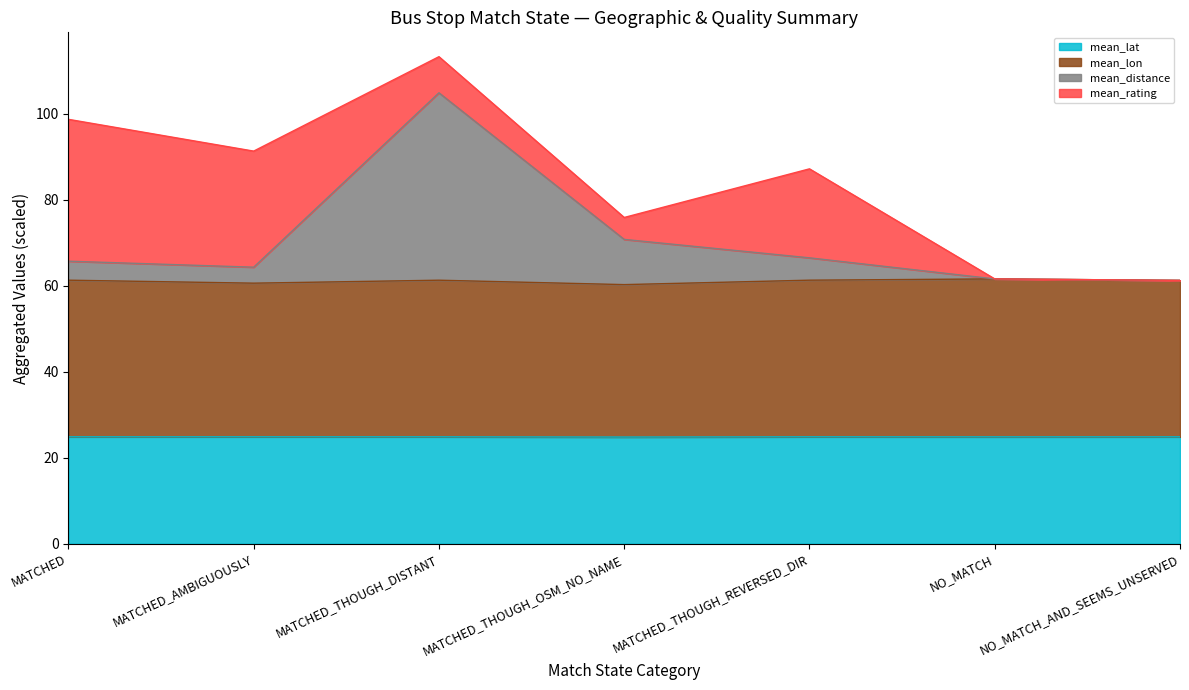

Rank the categories by mean_lat value from highest to lowest.

MATCHED_AMBIGUOUSLY, MATCHED_THOUGH_REVERSED_DIR, MATCHED, MATCHED_THOUGH_DISTANT, NO_MATCH_AND_SEEMS_UNSERVED, NO_MATCH, MATCHED_THOUGH_OSM_NO_NAME